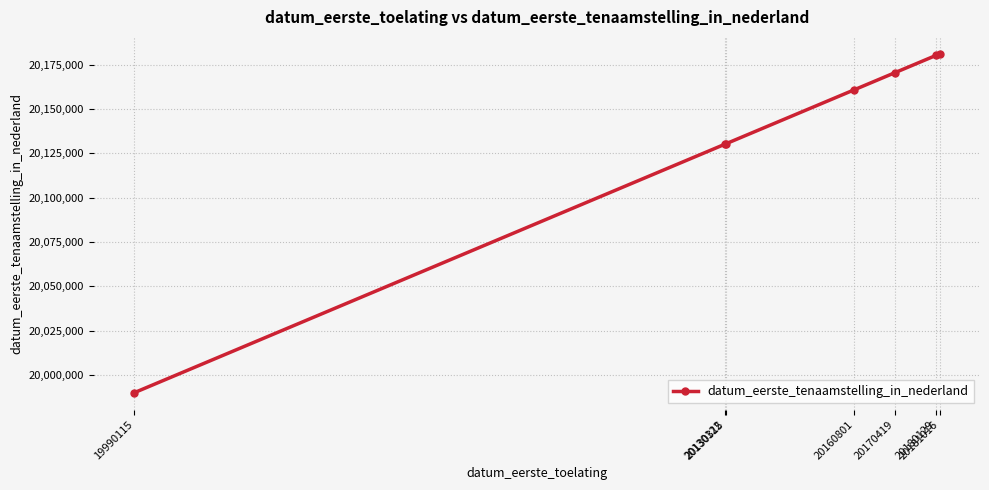

Count the number of categories in the chart.

7